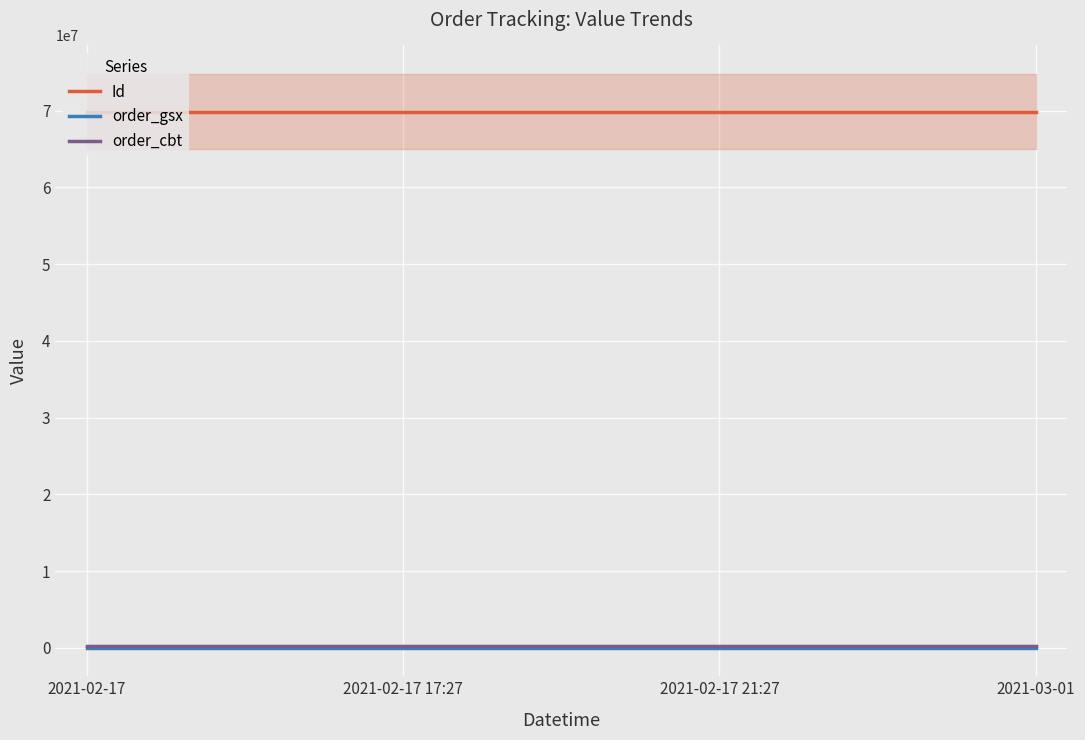

Reading left to right, transcribe all the data shown in this chart.

Id: 2021-02-17=69883548.0	2021-02-17 17:27=69883551.0	2021-02-17 21:27=69883550.0	2021-03-01=69883549.0
order_gsx: 2021-02-17=50238.9	2021-02-17 17:27=50238.9	2021-02-17 21:27=50238.9	2021-03-01=50238.9
order_cbt: 2021-02-17=299998.8	2021-02-17 17:27=299998.8	2021-02-17 21:27=299998.8	2021-03-01=299998.8